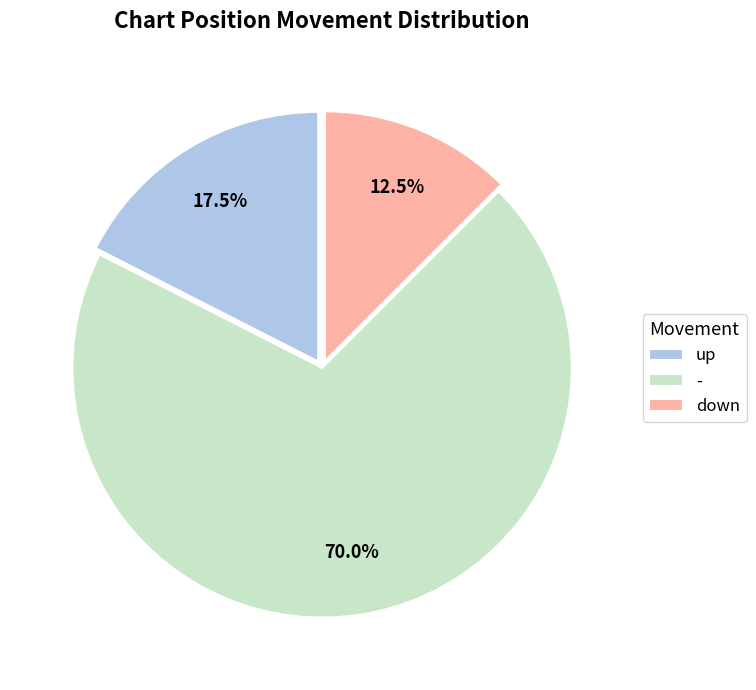

Which slice represents more than half of the pie?

-